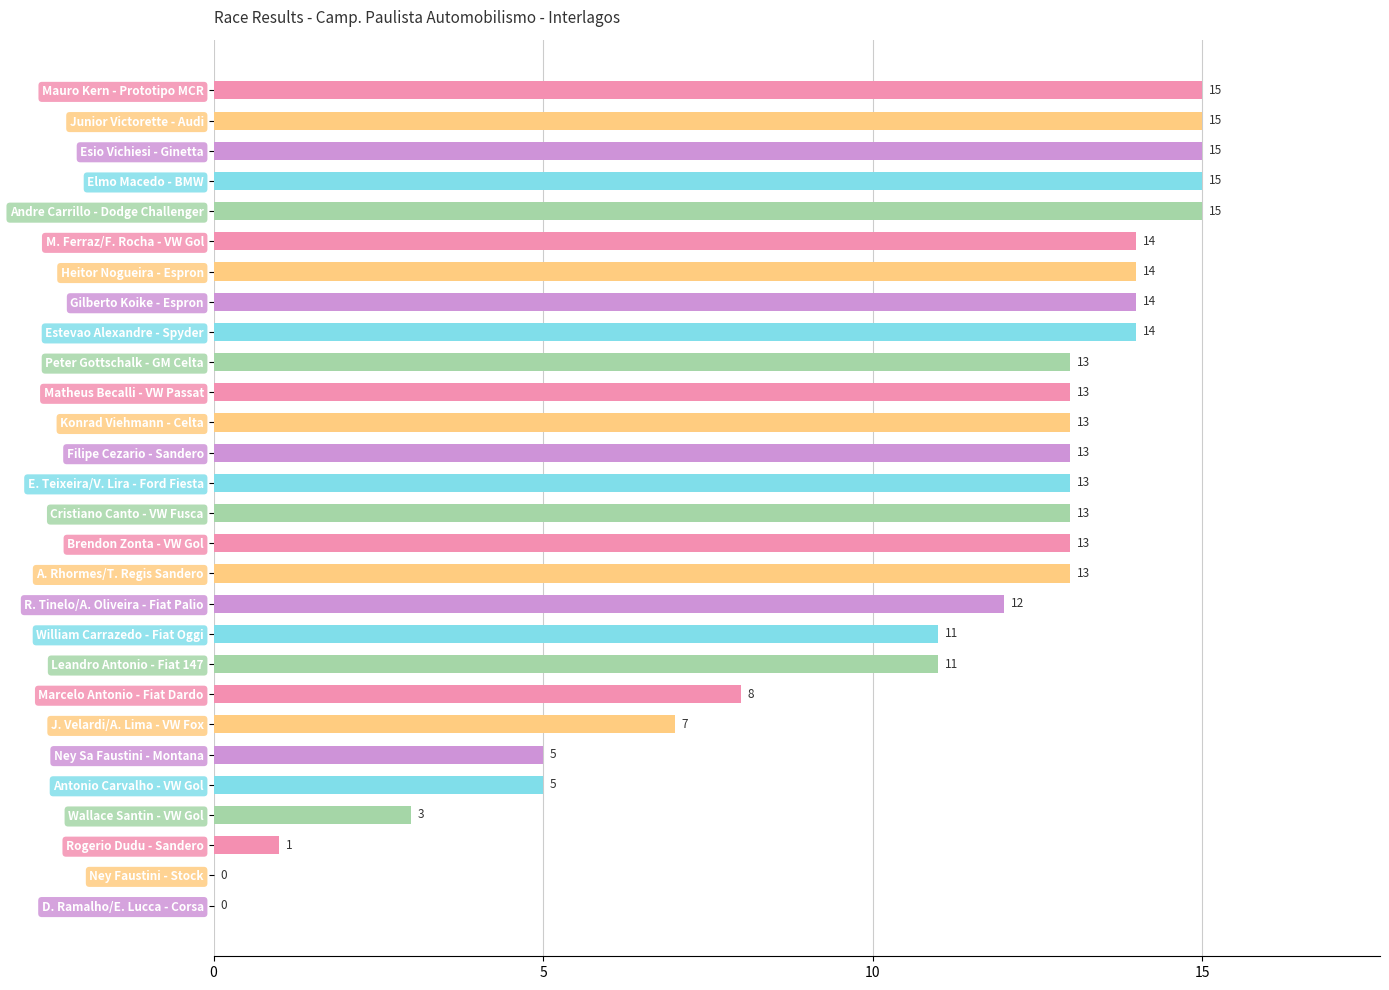

Where is the data nearest to the value 7?

J. Velardi/A. Lima - VW Fox